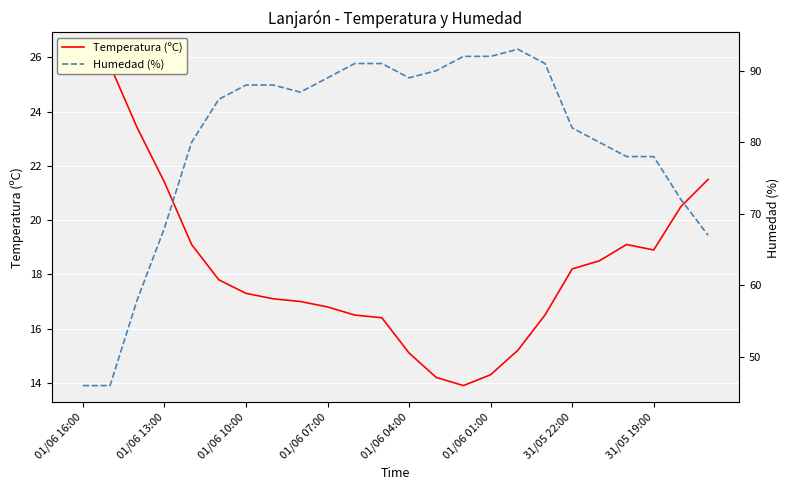

Which category has the highest value across all series?

16